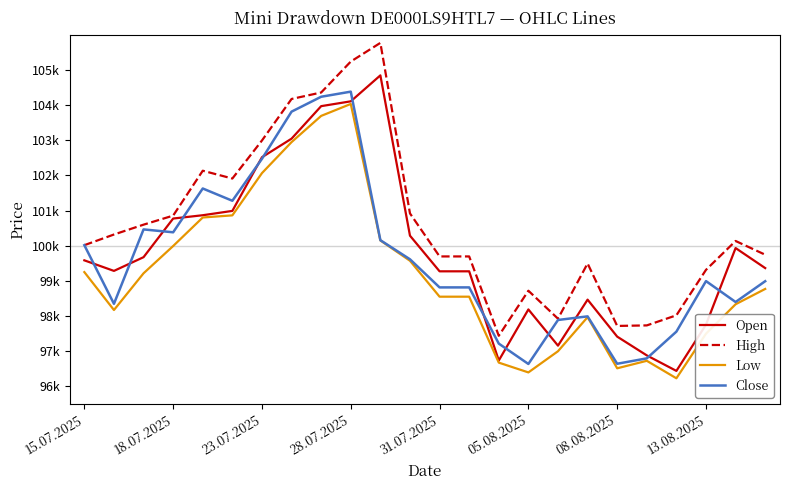

What is the difference between the maximum and minimum values in the Close series?

7739